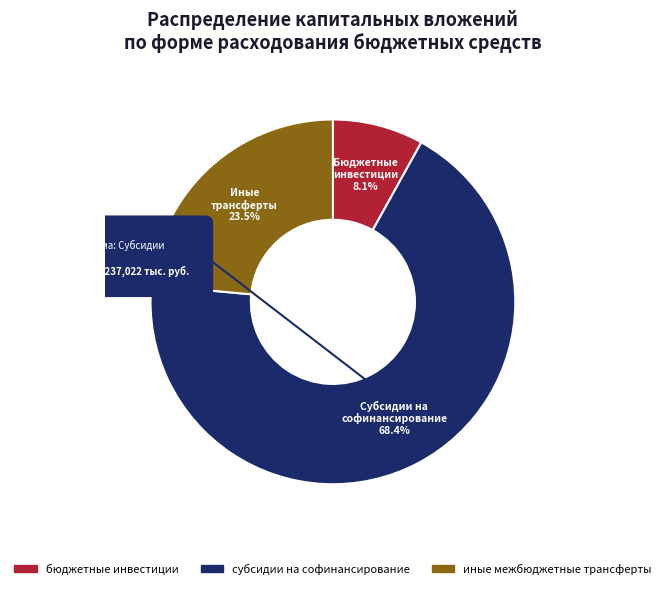

Does any single category account for the majority?

Yes